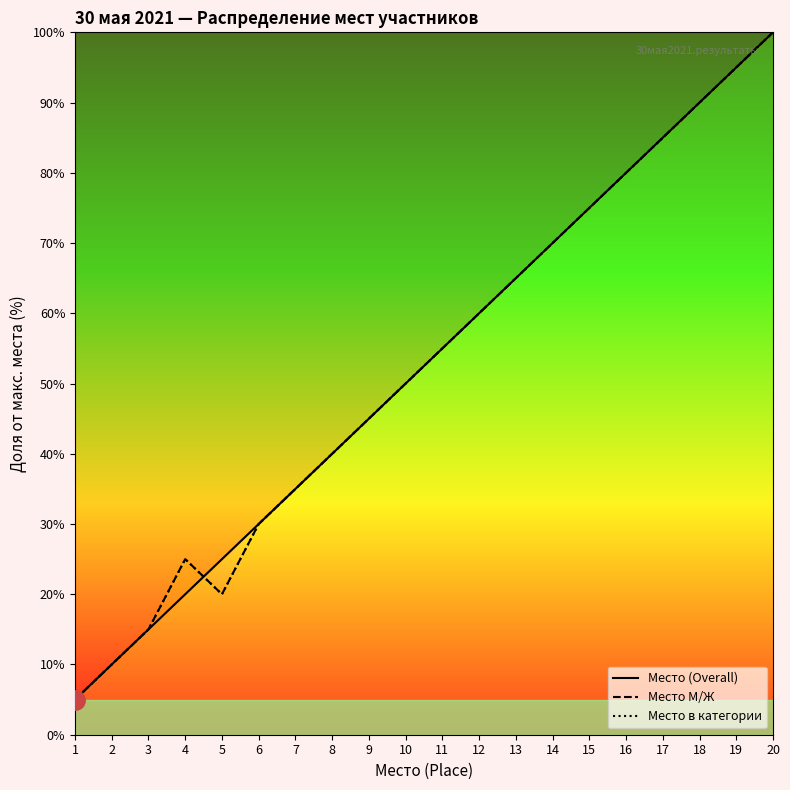

At 5, list the series in order from smallest to largest.

Место М/Ж, Место в категории, Место (Overall)